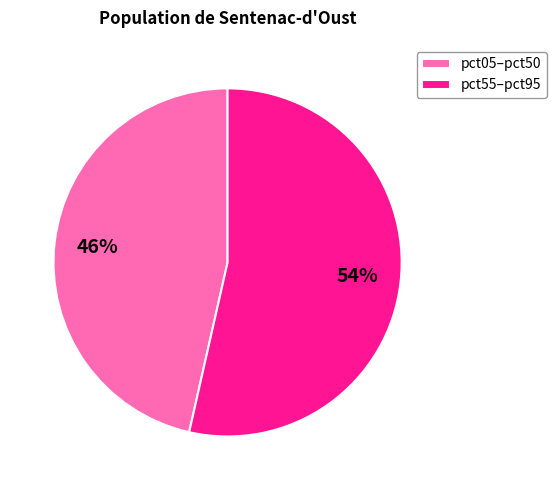

Which has a higher value, pct05–pct50 or pct55–pct95?

pct55–pct95